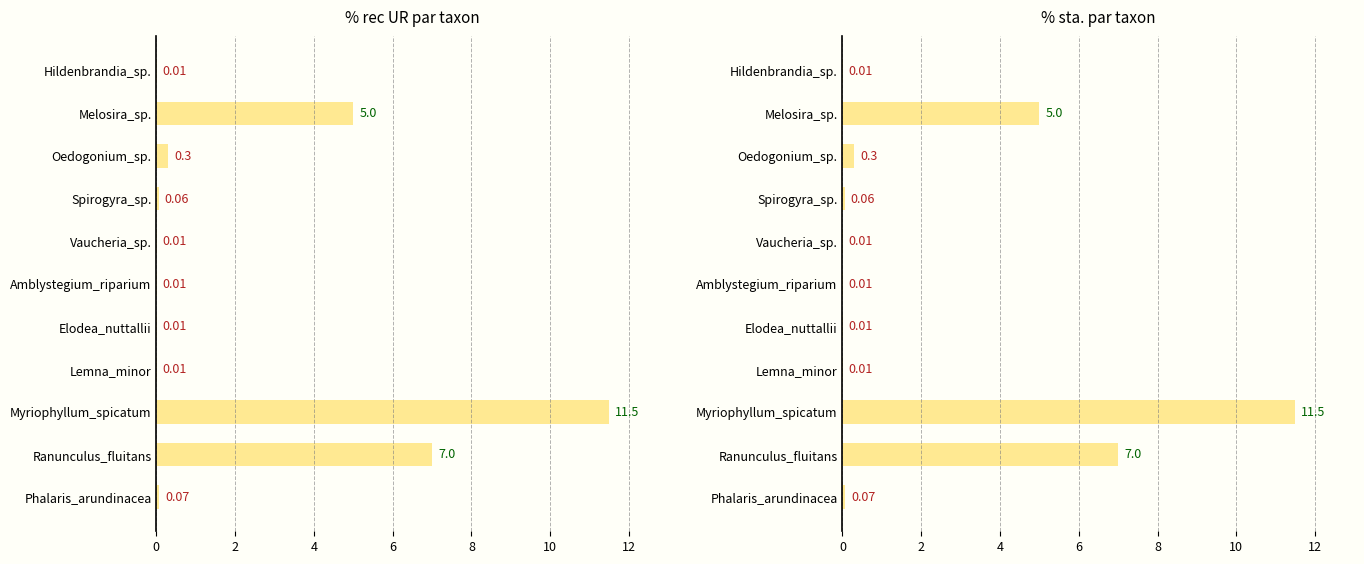

The value at Ranunculus_fluitans is 11.0. True or false?

False